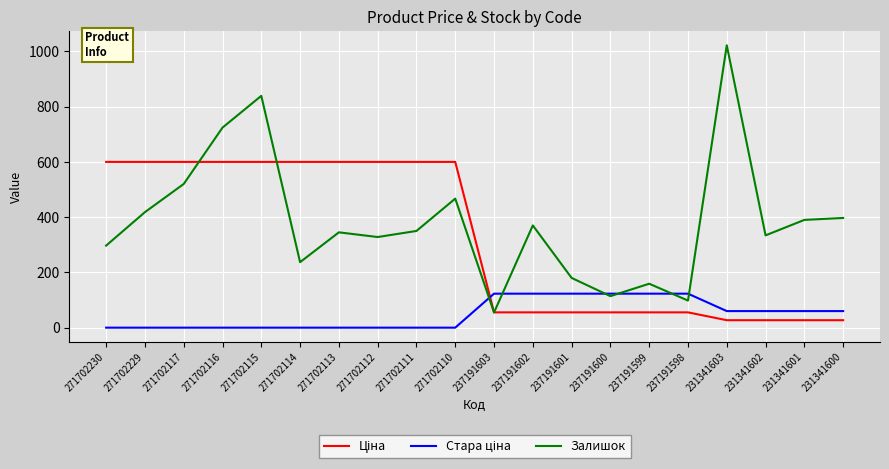

Where is Залишок nearest to the value 538?

271702117